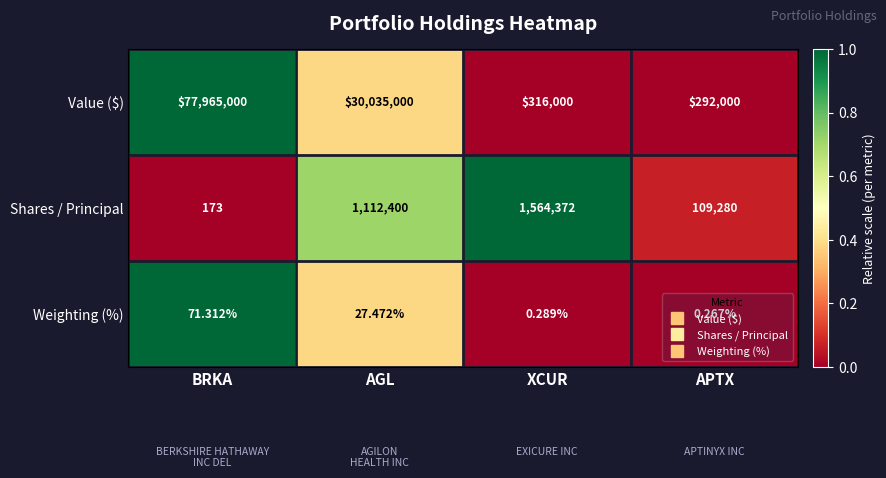

Rank the series at XCUR from lowest to highest value.

Weighting (%), Value ($), Shares / Principal